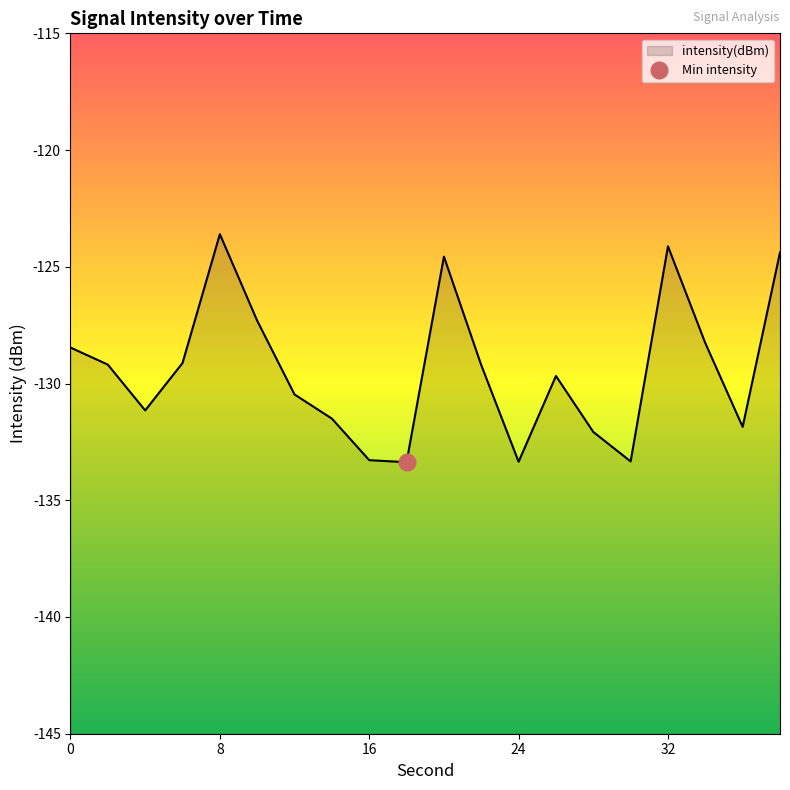

What value does the data have at 30?

-133.3